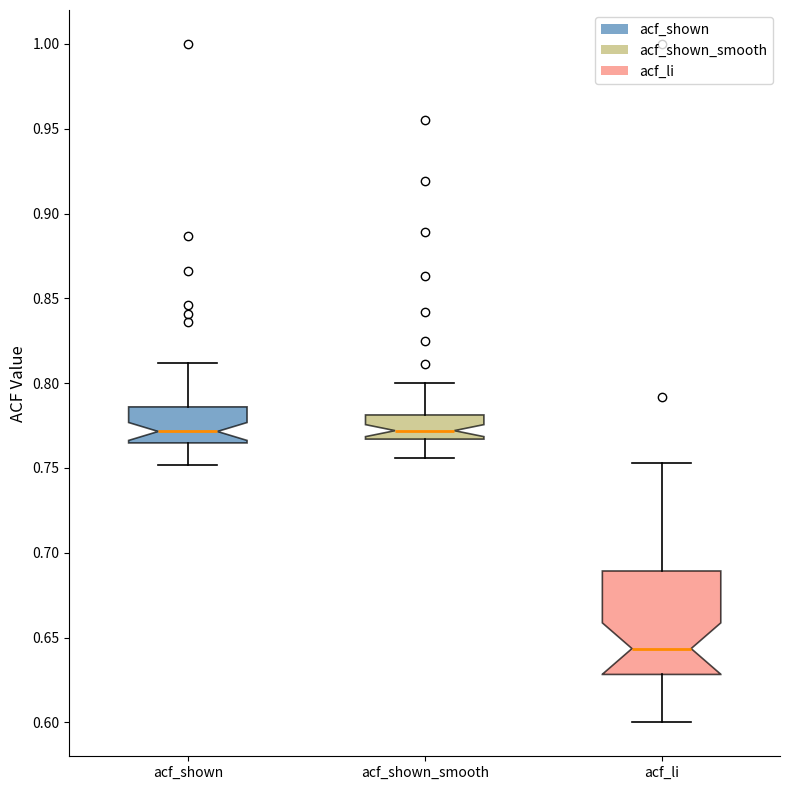

Reading left to right, transcribe this box plot: for each box, give where its median line is, the range the box spans, and where its two whiskers end, as read against the y-axis. The values are not printed on the chart, so give them approximately, as read against the axis.

acf_shown: median 0.770, box 0.765 to 0.785, whiskers 0.750 to 0.810
acf_shown_smooth: median 0.770, box 0.765 to 0.780, whiskers 0.755 to 0.800
acf_li: median 0.645, box 0.630 to 0.690, whiskers 0.600 to 0.755